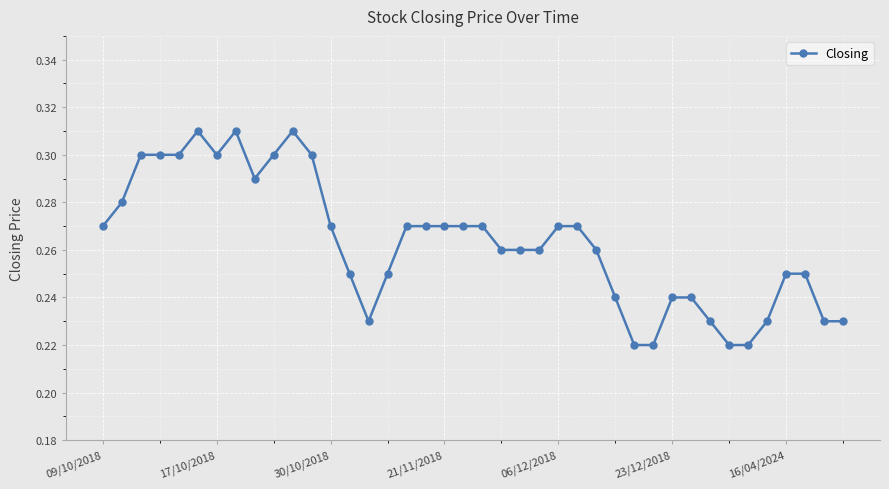

True or false: there are more than 1 points higher than both neighbors.

True